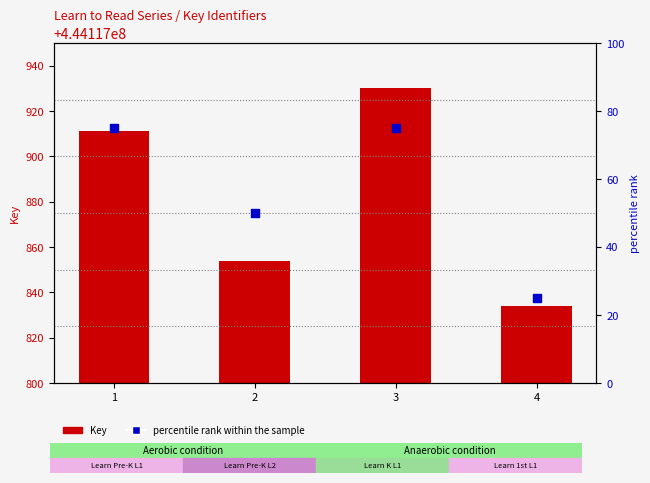

What is the total value across all series at 4?

444117859